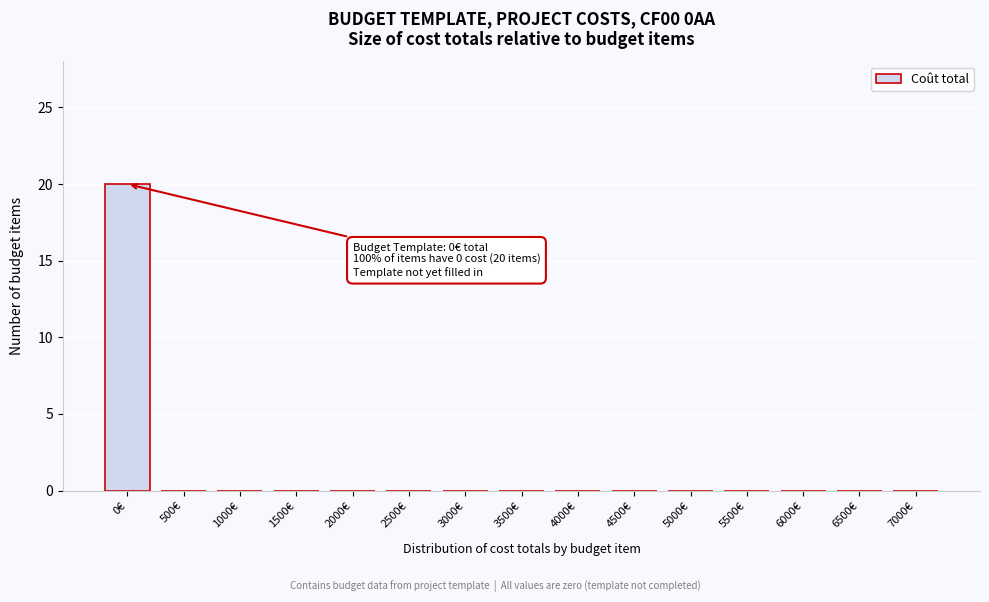

Reading left to right, extract all data points from this chart.

0€=20	500€=0	1000€=0	1500€=0	2000€=0	2500€=0	3000€=0	3500€=0	4000€=0	4500€=0	5000€=0	5500€=0	6000€=0	6500€=0	7000€=0